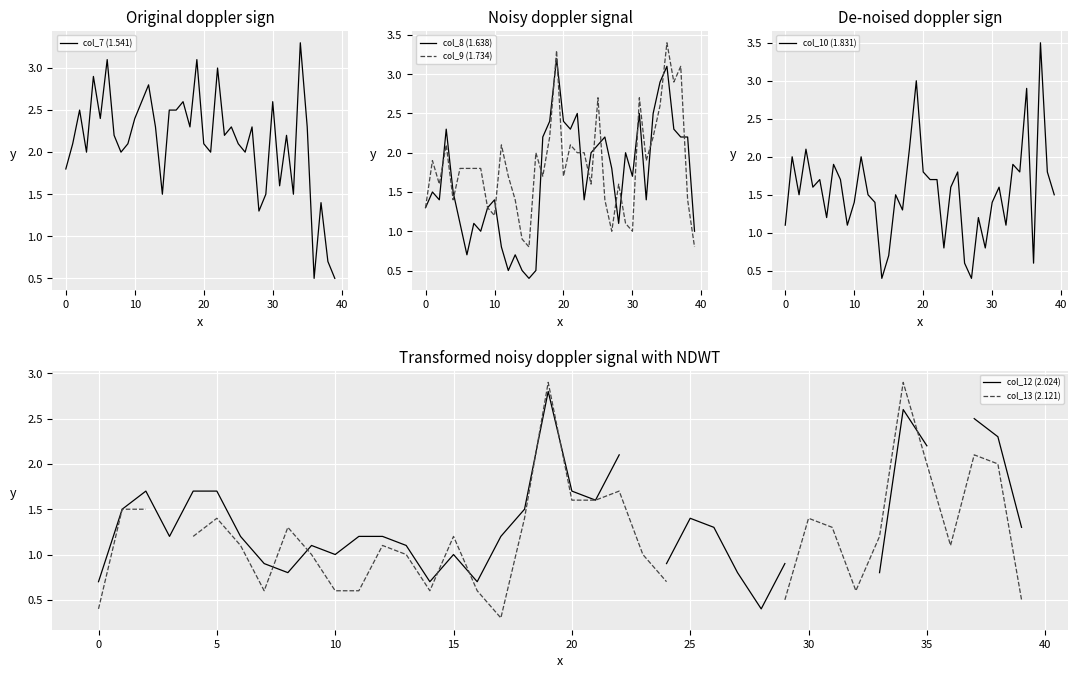

How many series are shown in this chart?

6